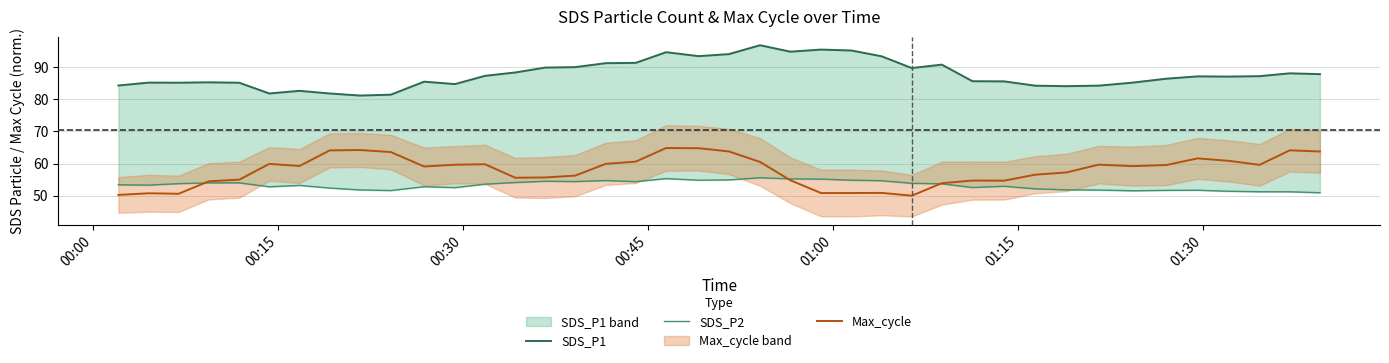

What is the minimum value for Max_cycle?

50.0